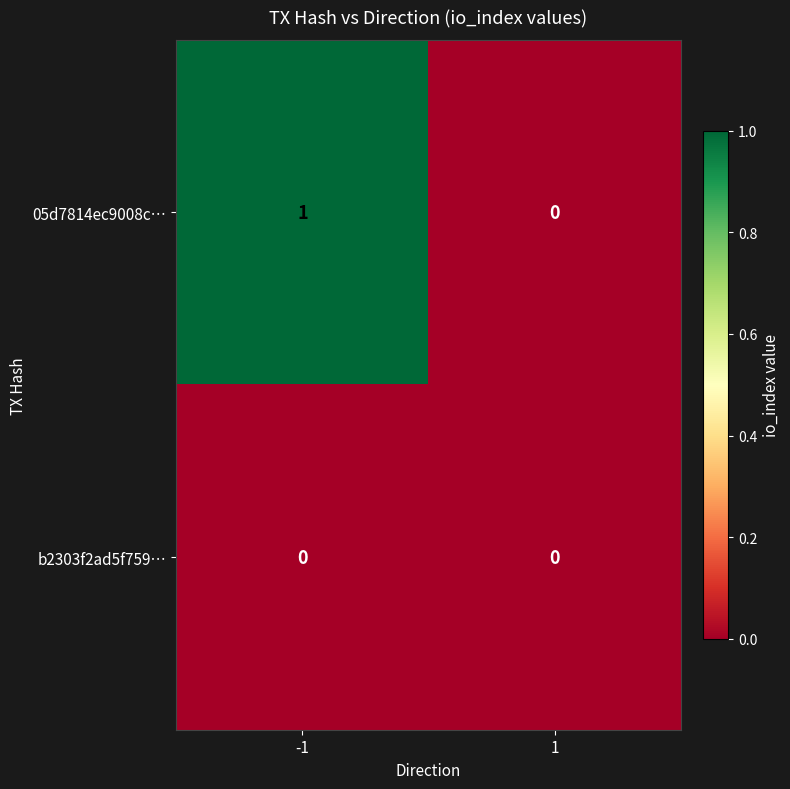

Reading right to left, extract all data points from this chart.

05d7814ec9008c…: 1=0	-1=1
b2303f2ad5f759…: 1=0	-1=0